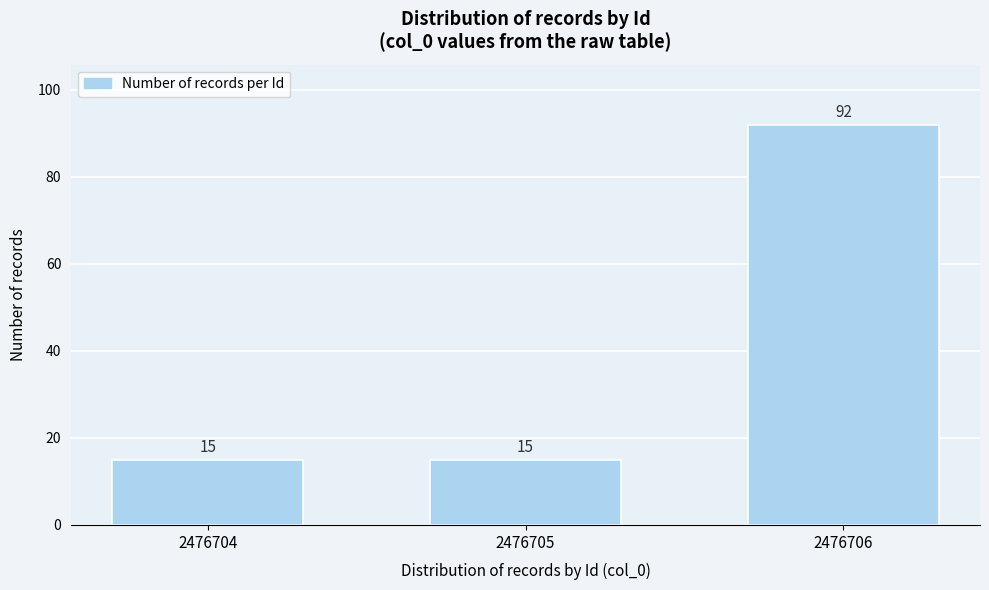

Reading left to right, what are all the values shown in this chart?

15	15	92